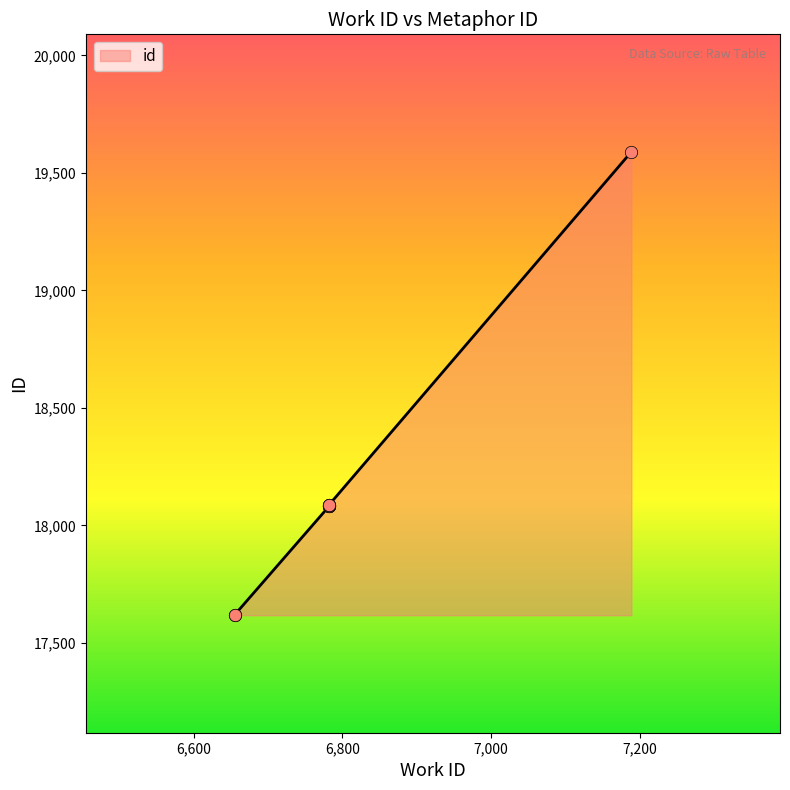

Between 6782 and 6782, which is larger?

6782